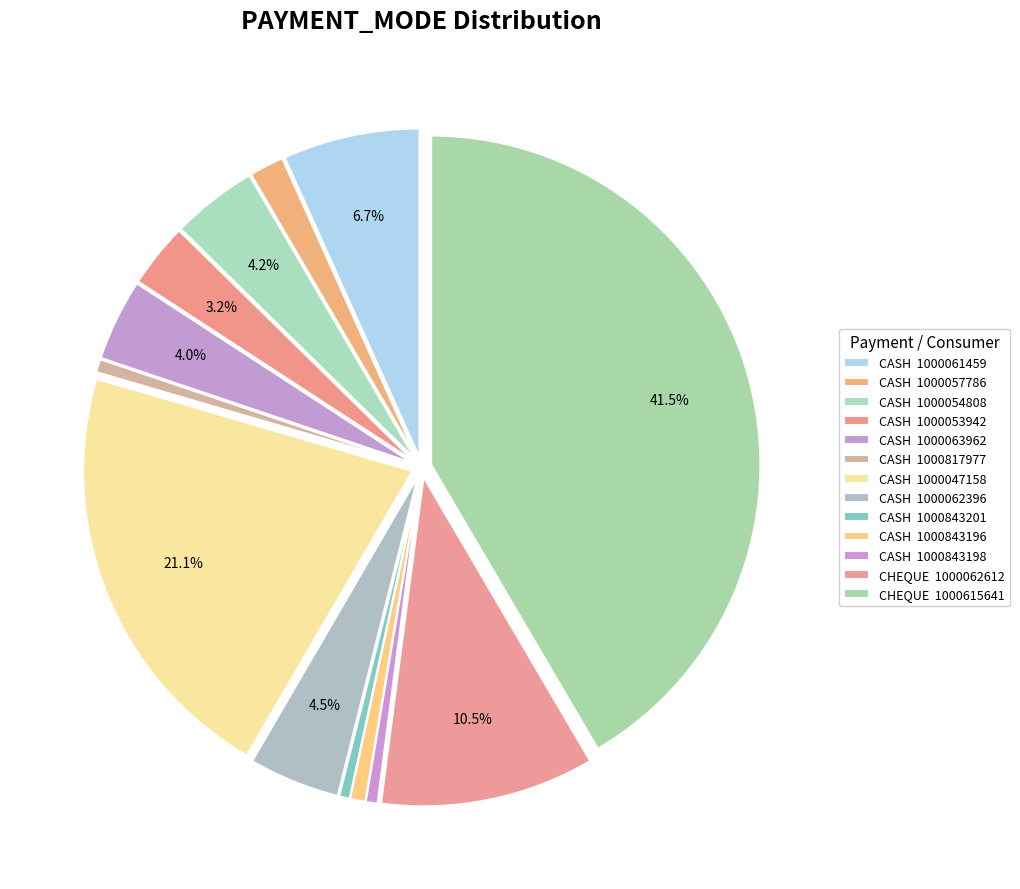

How many segments does this pie chart have?

13